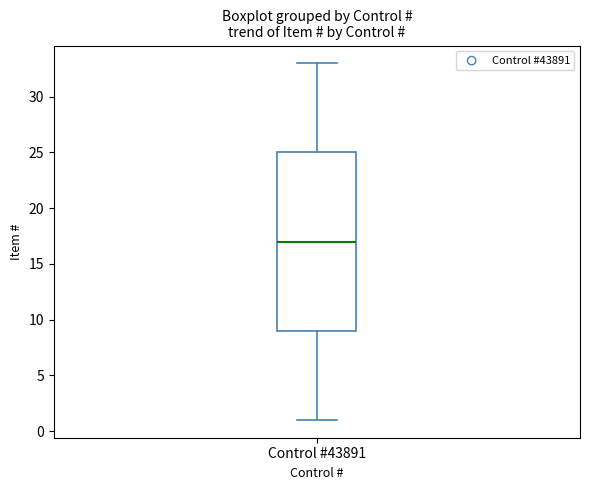

Where does the lower whisker of the box for Control #43891 end on the y-axis? The values are not printed on the chart, so give them approximately, as read against the axis.

1